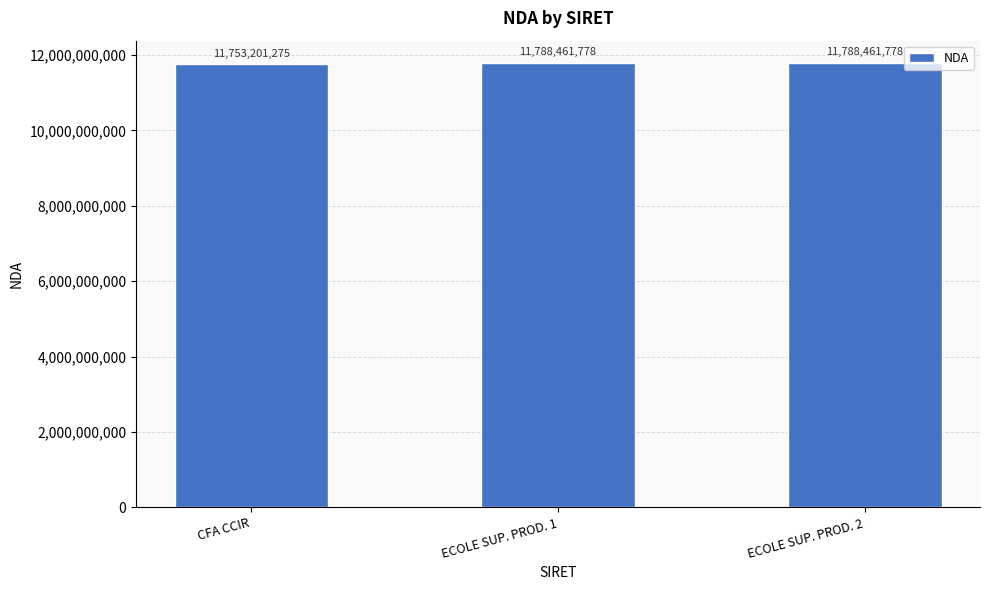

How many bars are there in total?

3